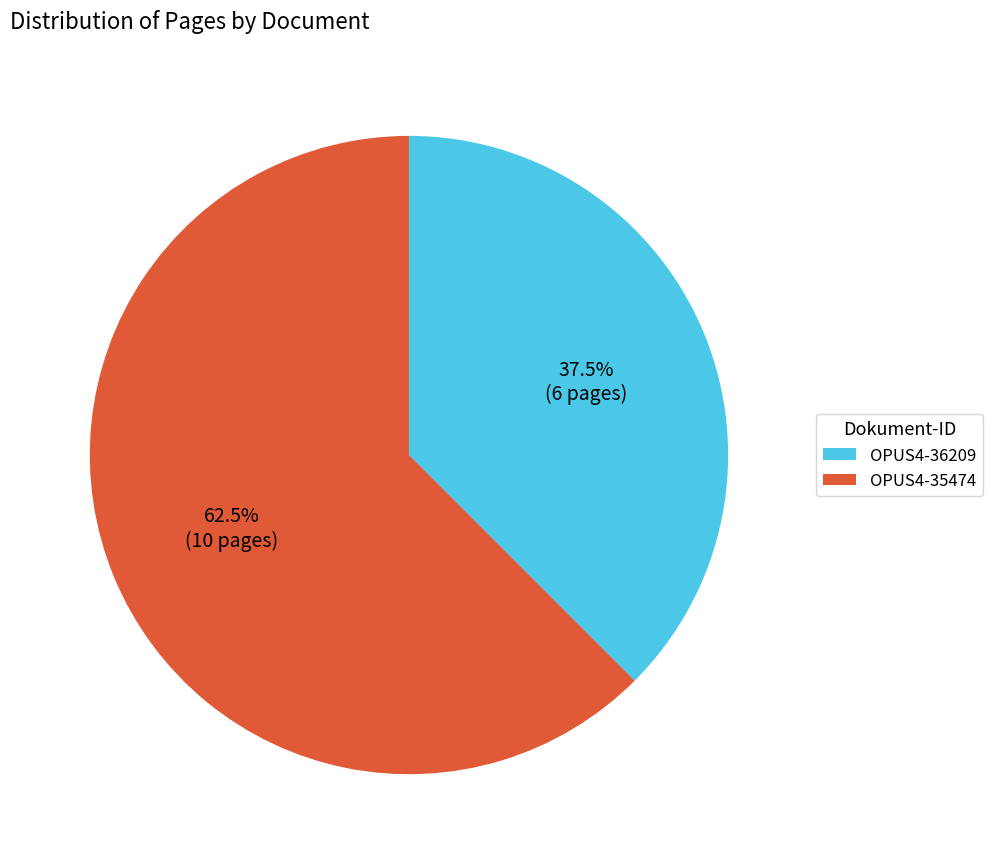

What is the smallest slice in the pie chart?

OPUS4-36209